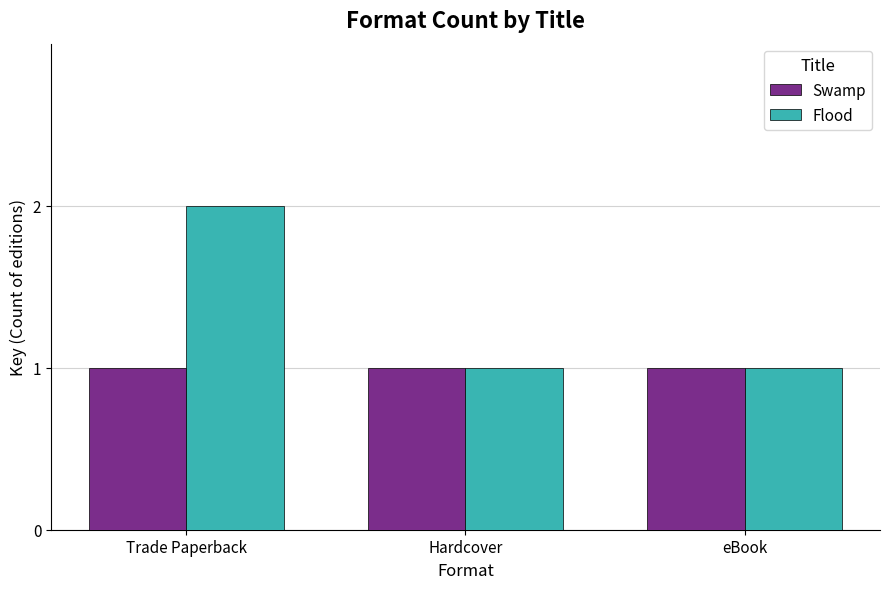

What are all the series names shown in the legend?

Swamp, Flood